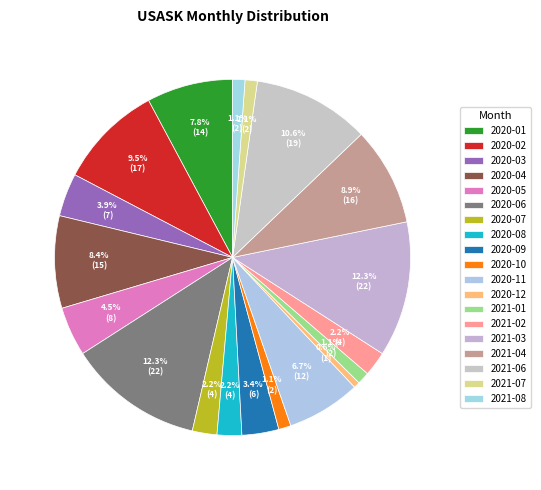

What is the total percentage of 2020-04 and 2020-08?

10.6%